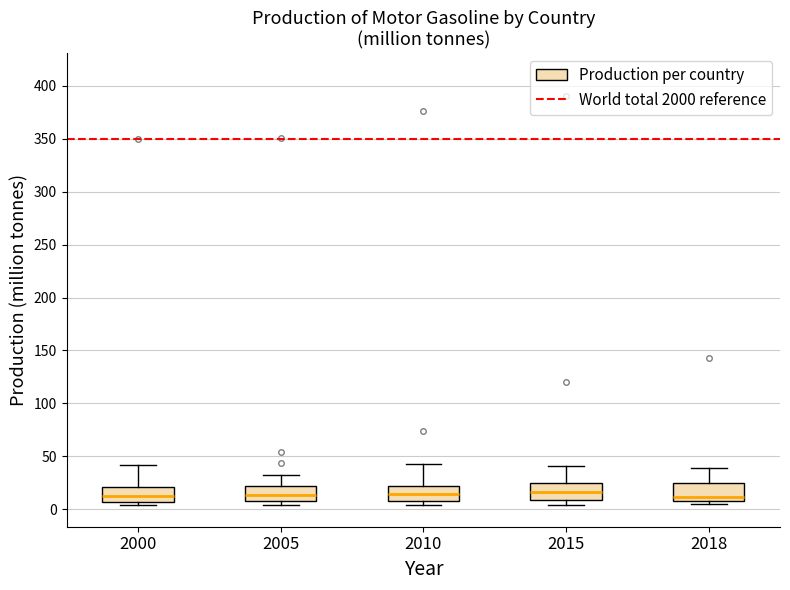

Where is the upper edge of the box at x = 2005 on the y-axis? The values are not printed on the chart, so give them approximately, as read against the axis.

20